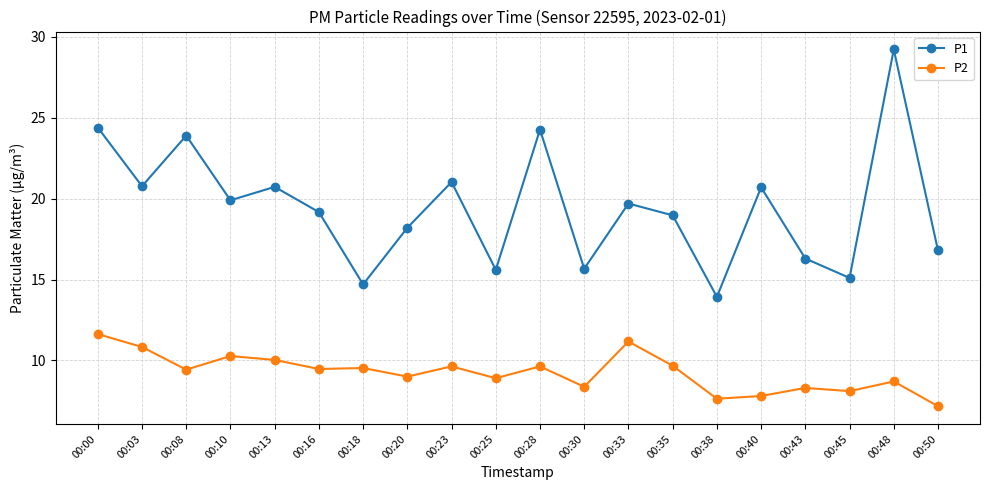

Read the P2 value at 00:45.

8.1